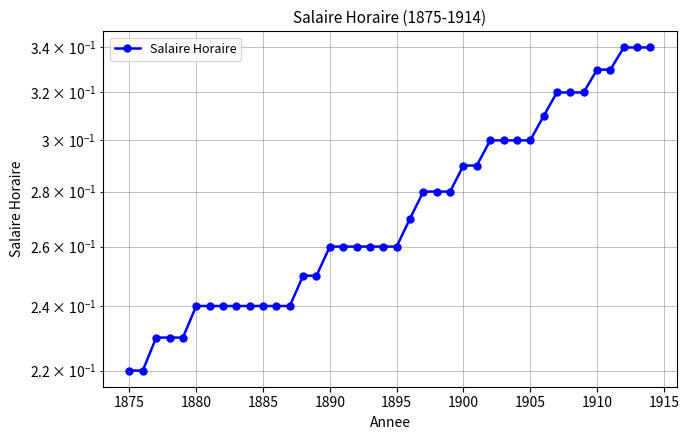

How many distinct data groups are displayed?

1